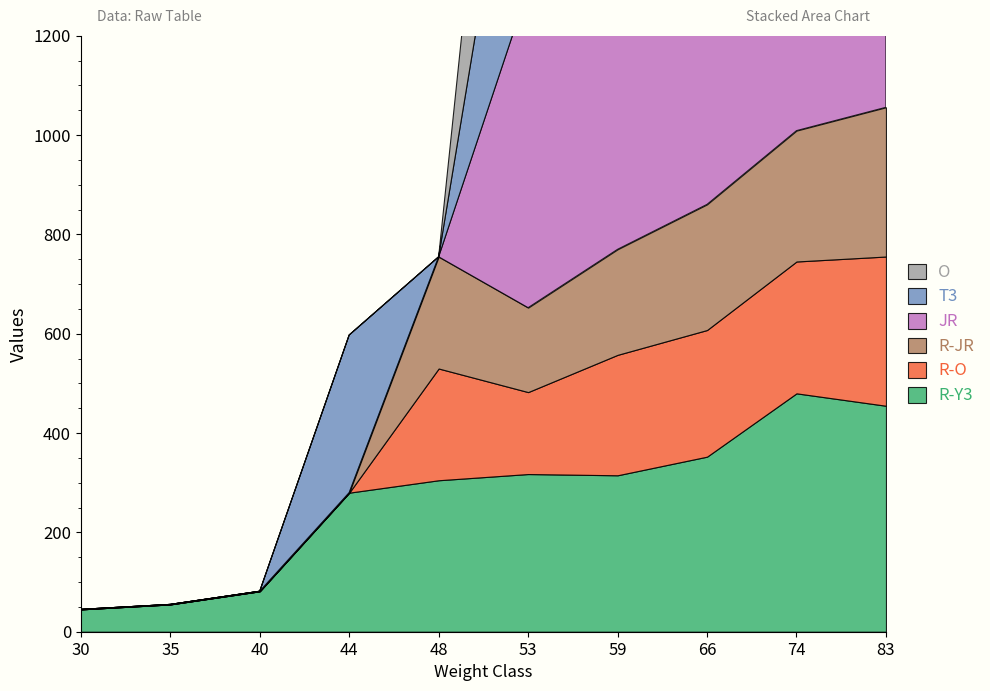

How many data points in T3 are less than 547?

5